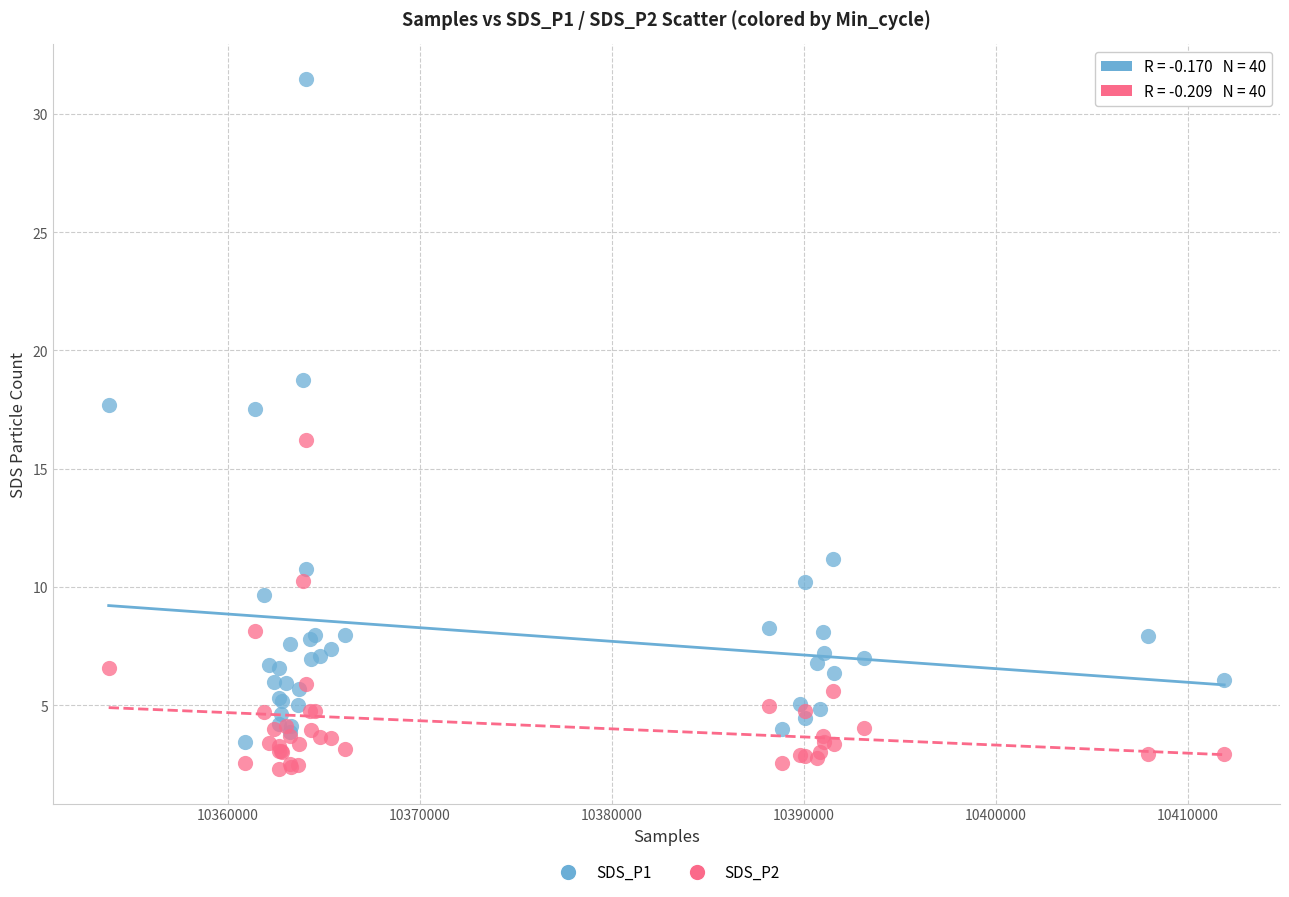

Which series contains the highest Y value?

SDS_P1